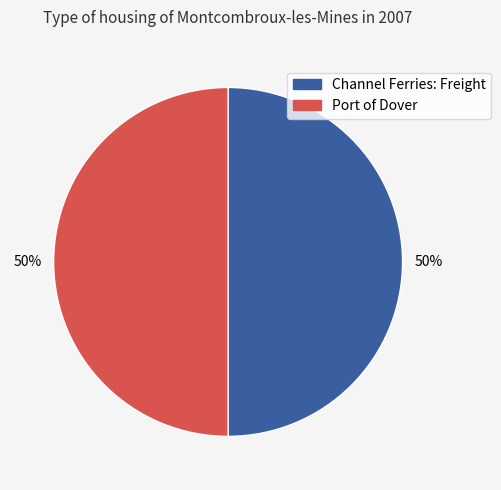

True or false: Channel Ferries: Freight accounts for 50% of the total.

True